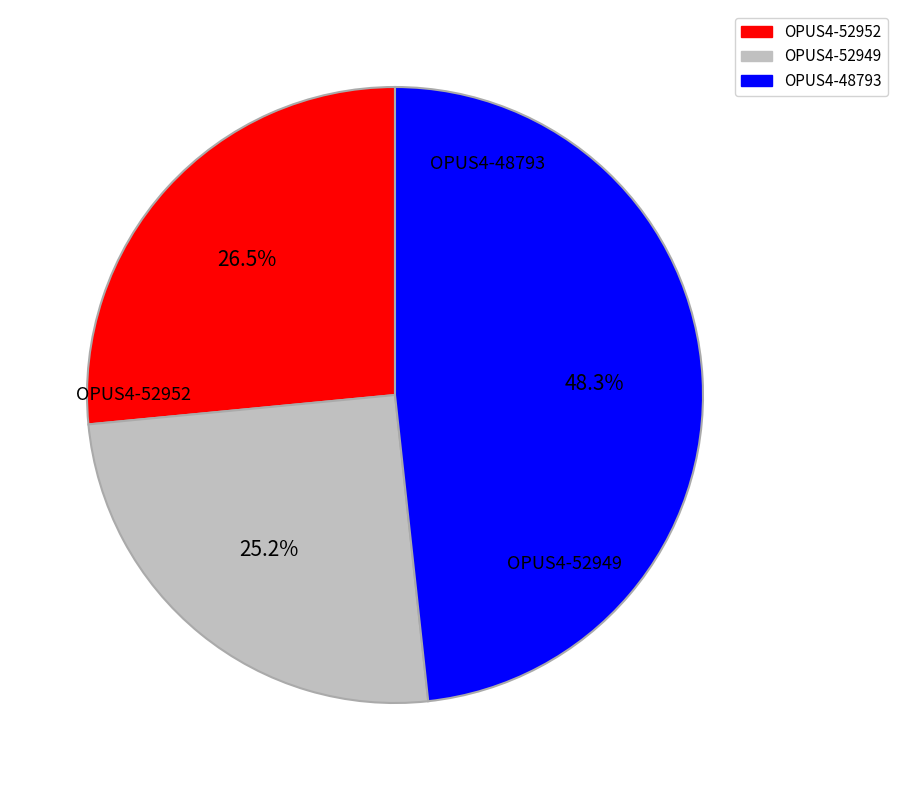

Do OPUS4-52949 and OPUS4-48793 together represent more than half of the pie?

Yes